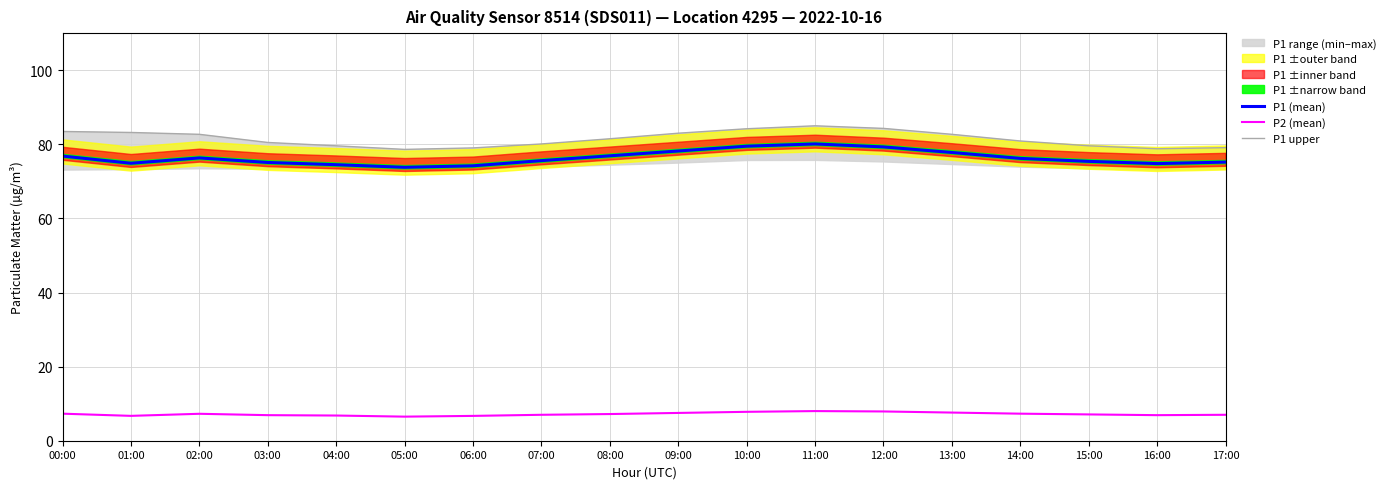

How many lines are shown in the chart?

3